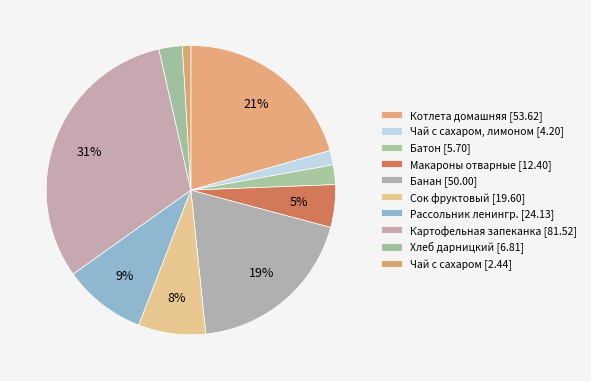

Count the number of slices in the pie.

10